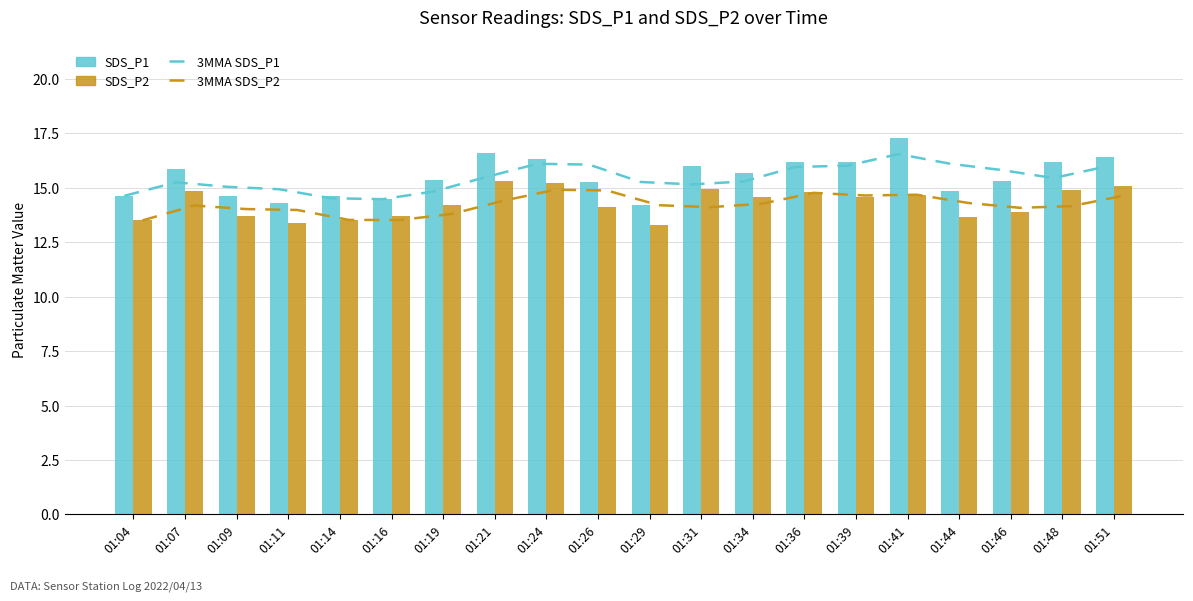

What are all the series names shown in the legend?

3MMA SDS_P1, 3MMA SDS_P2, SDS_P1, SDS_P2